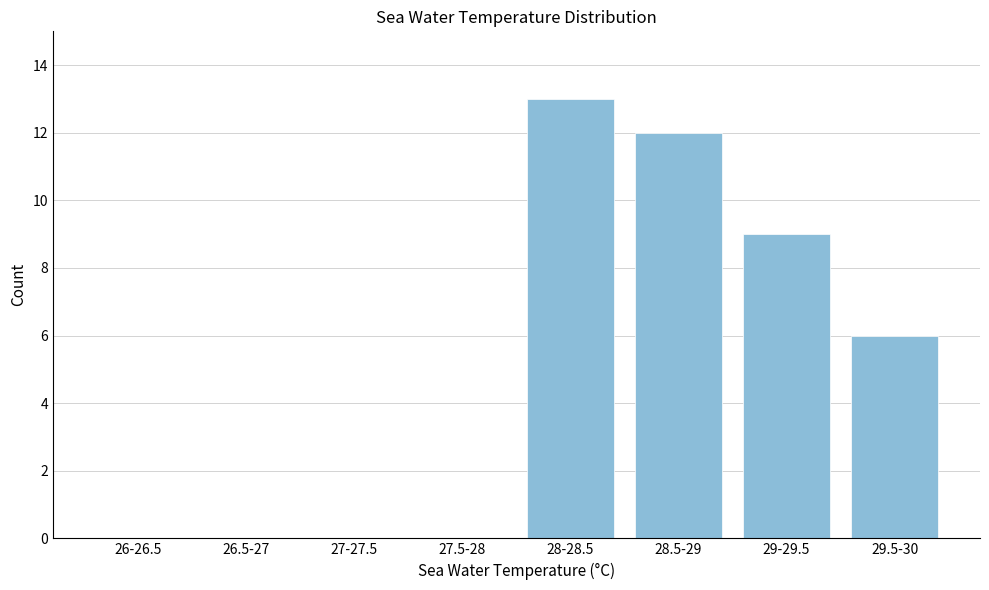

Reading left to right, what are all the values shown in this chart?

26-26.5=0	26.5-27=0	27-27.5=0	27.5-28=0	28-28.5=13	28.5-29=12	29-29.5=9	29.5-30=6